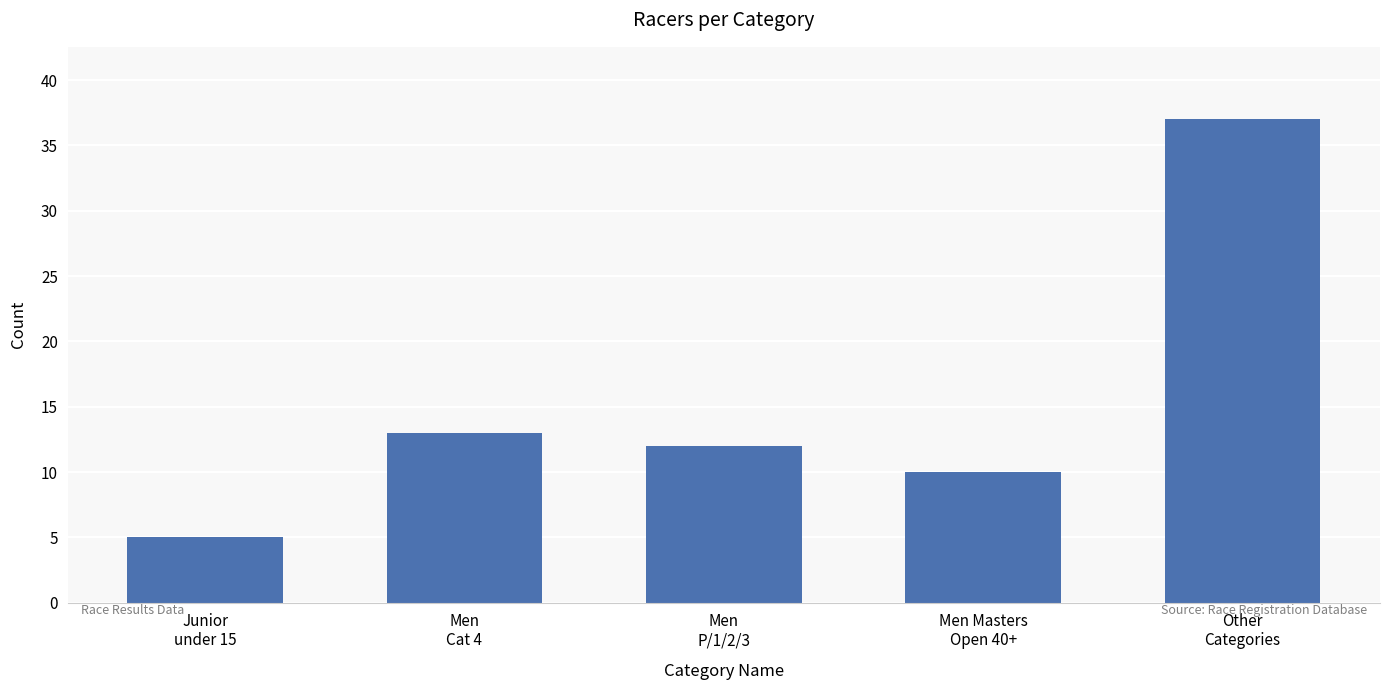

What is the label of the 2nd bar from the right?

Men Masters
Open 40+